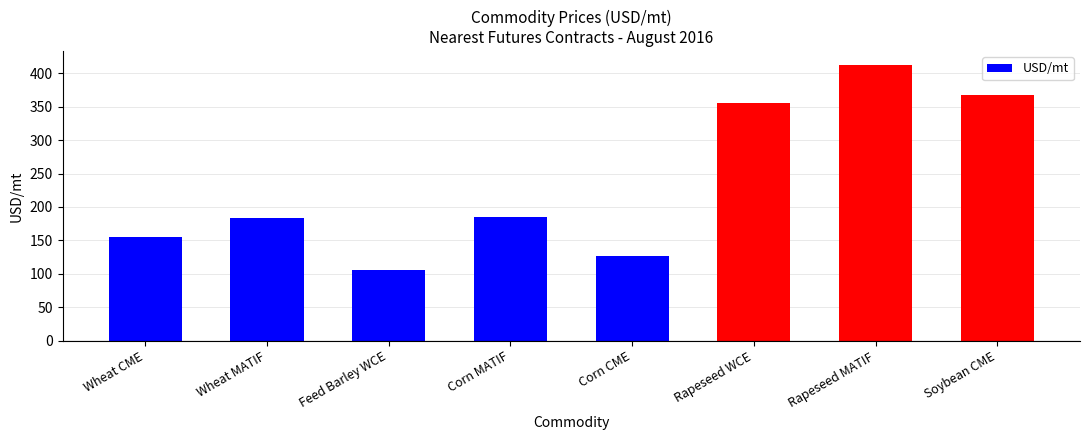

How many values exceed 184?

4